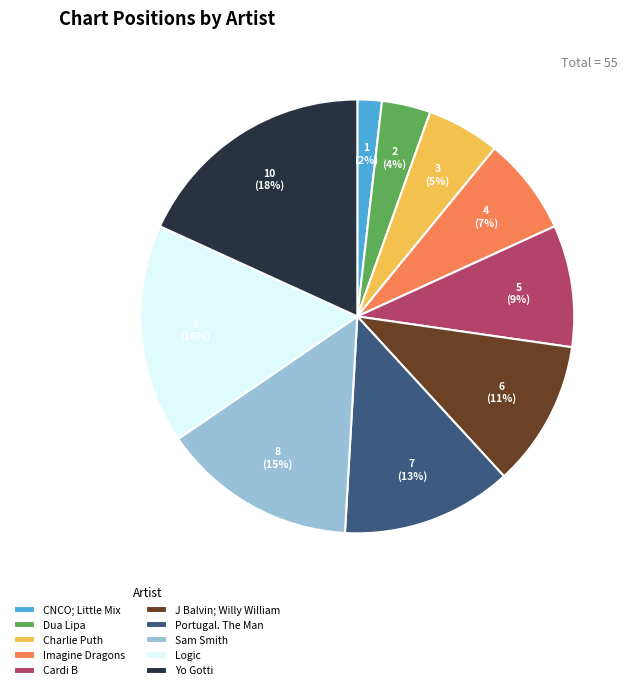

Which category has the biggest portion of the pie?

Yo Gotti